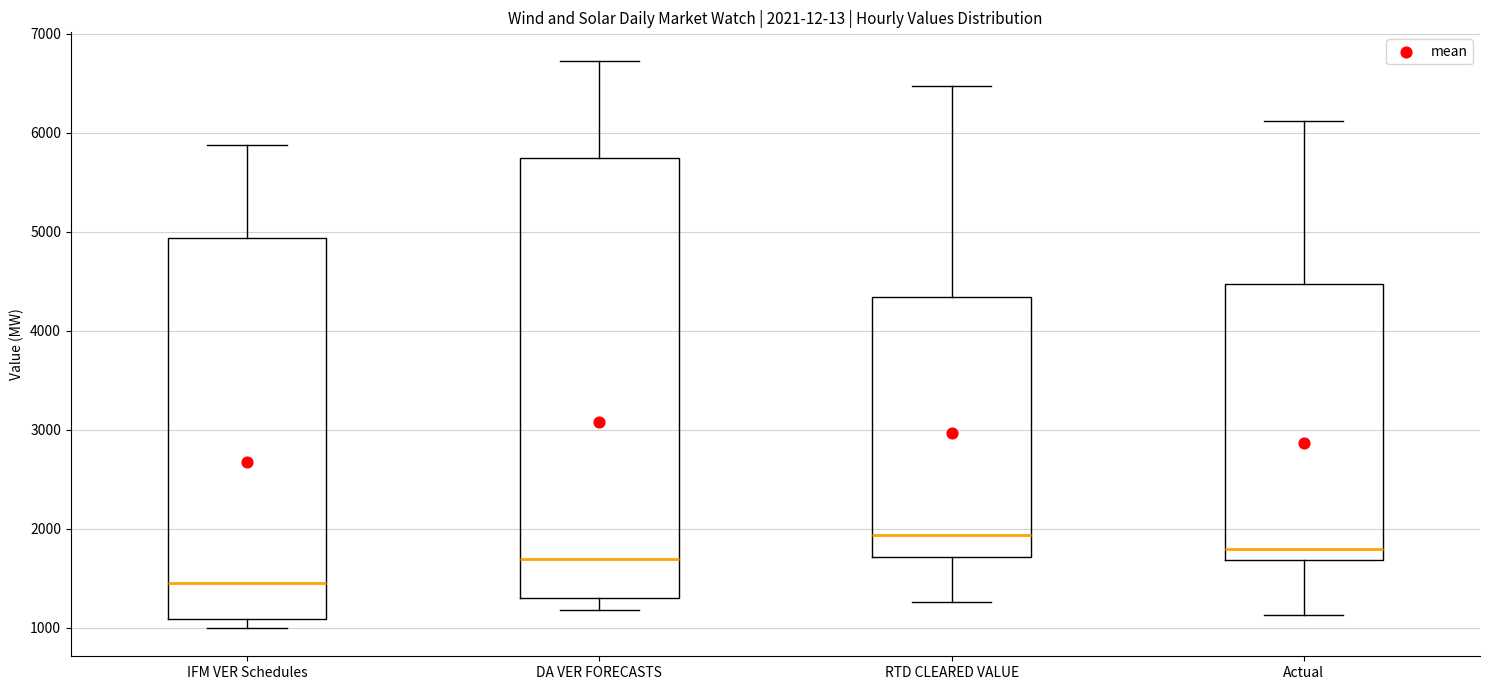

Which box has the highest median line?

RTD CLEARED VALUE